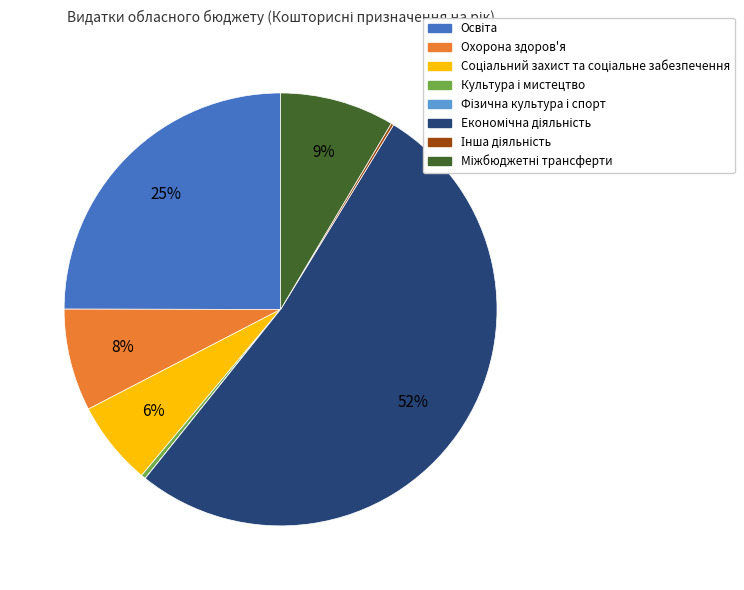

To the nearest percent, what is the difference between the largest and smallest slice percentages?

52%